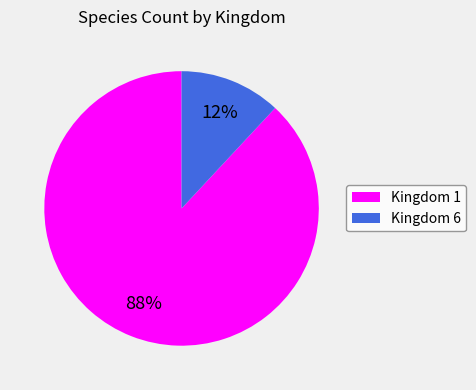

Is there any slice that represents more than half of the pie?

Yes